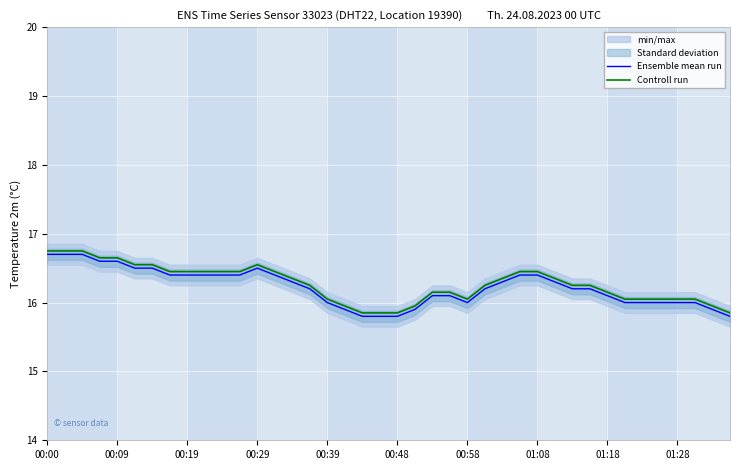

The value of Controll run at 00:48 is 24.5. True or false?

False